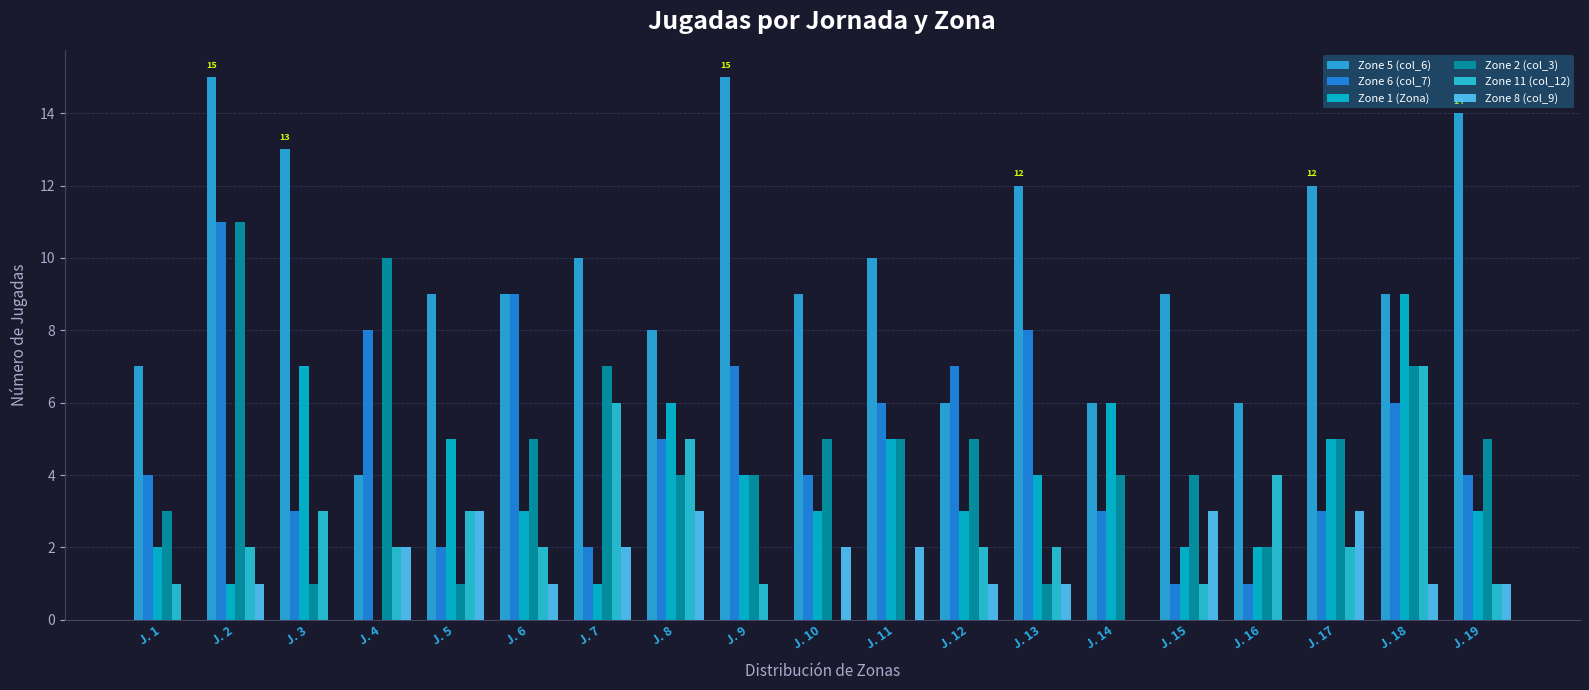

Which category has the lowest value in the Zone 2 (col_3) series?

J. 3